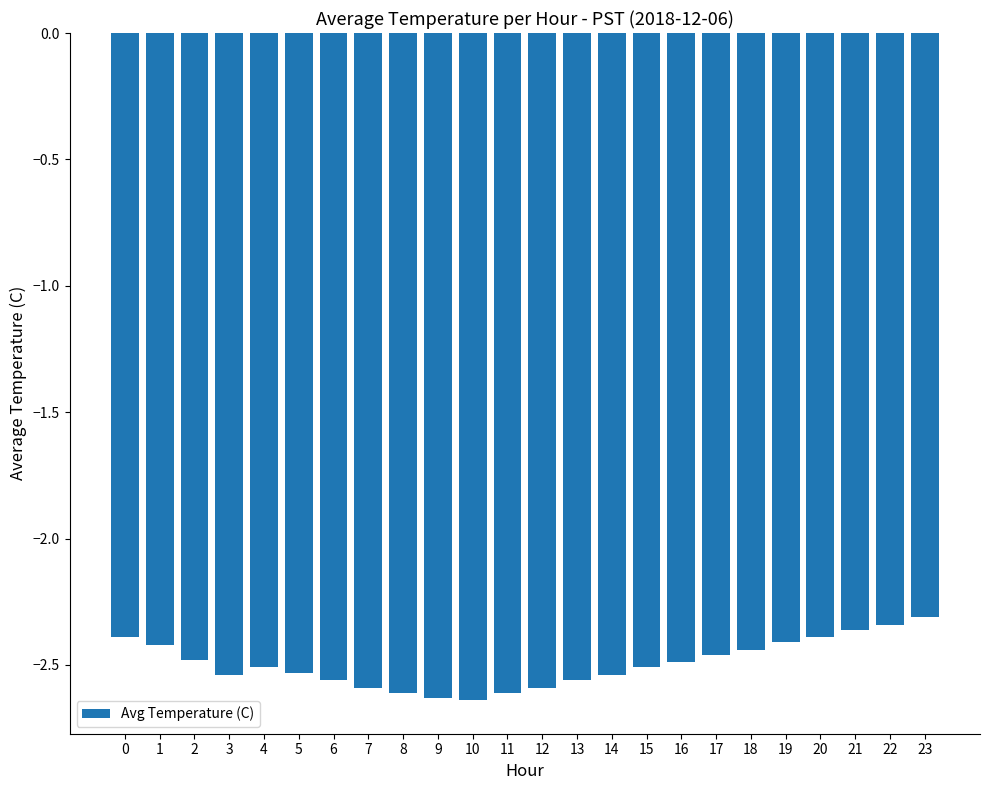

What is the difference between the values at 5 and 7?

0.1